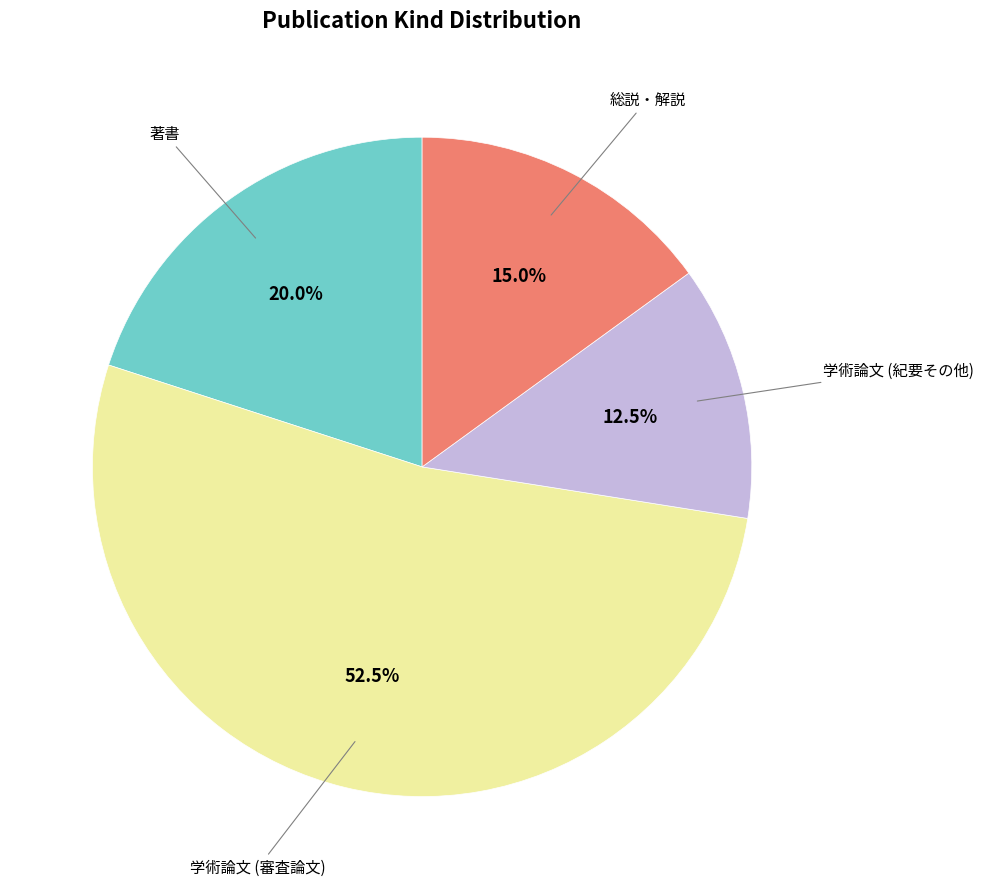

Is there a majority slice in this chart?

Yes